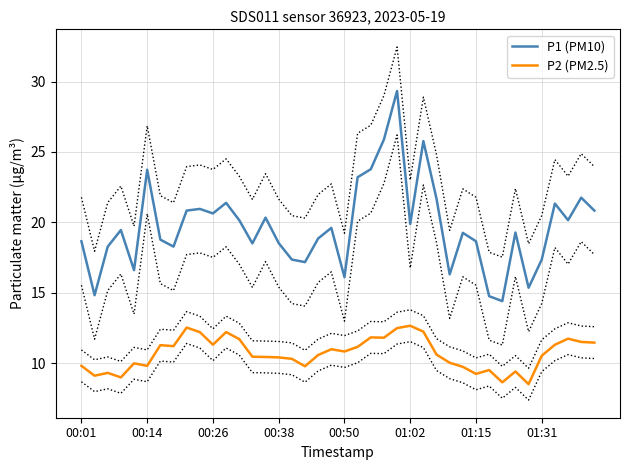

Is it true that P1 (PM10) equals 13.3 at 00:14?

False